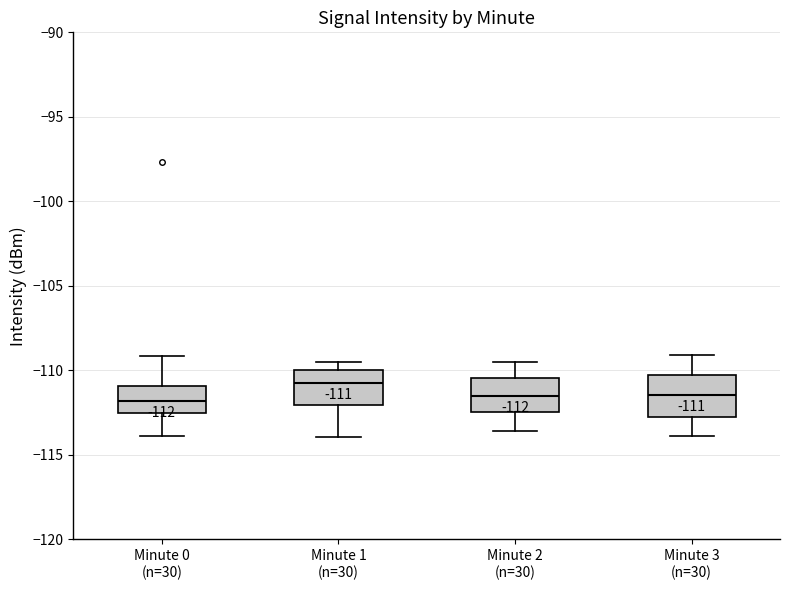

Which box's median line is the highest?

Minute 1 (n=30)